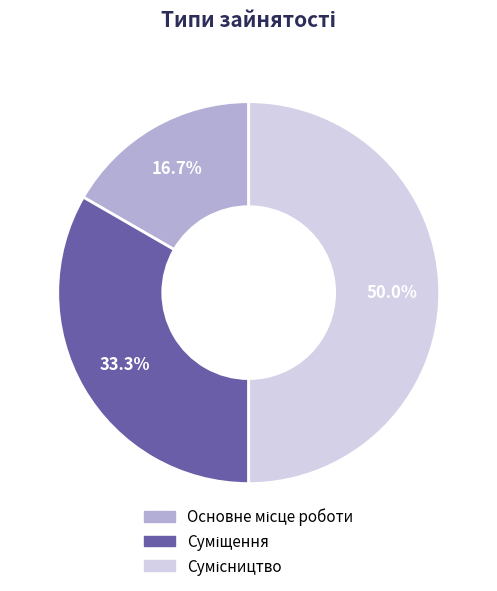

How many segments does this pie chart have?

3